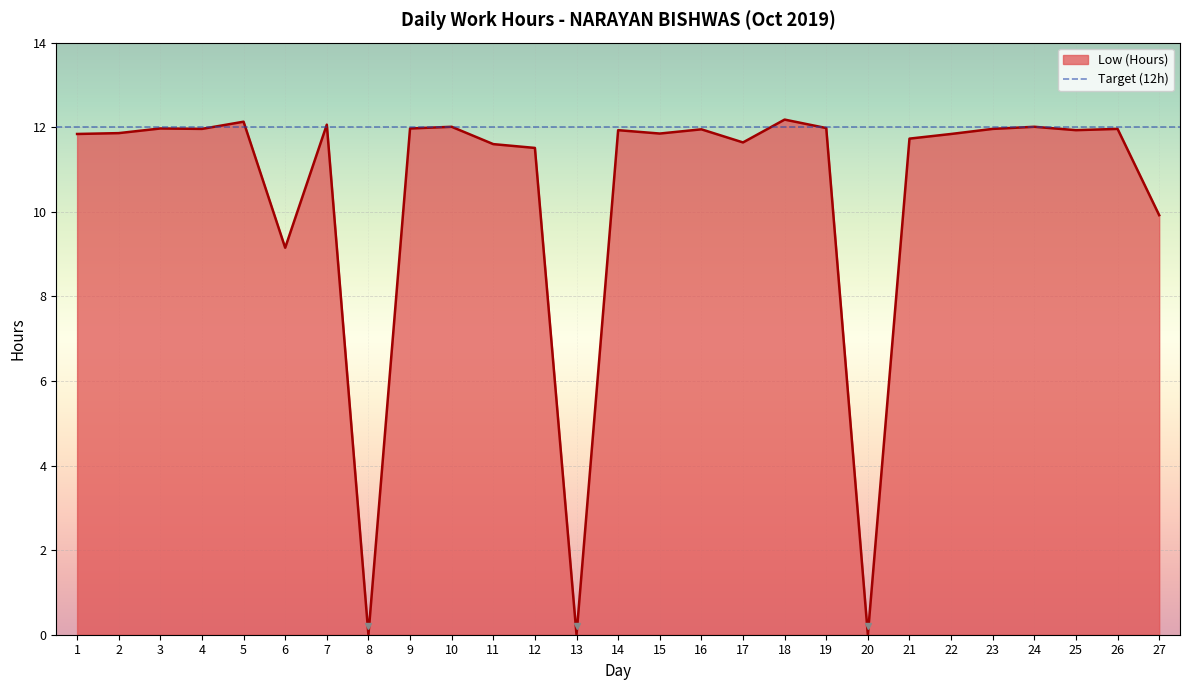

What is the difference between the maximum and minimum values?

12.2